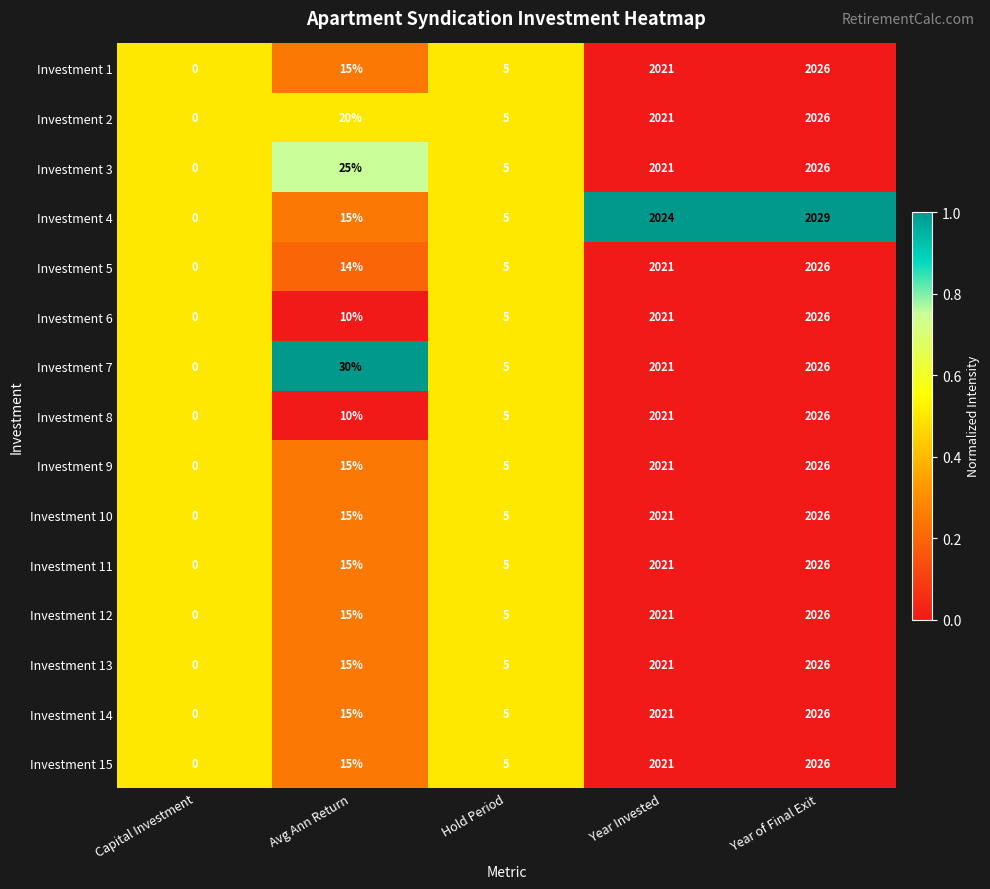

What is the greatest value displayed?

2029